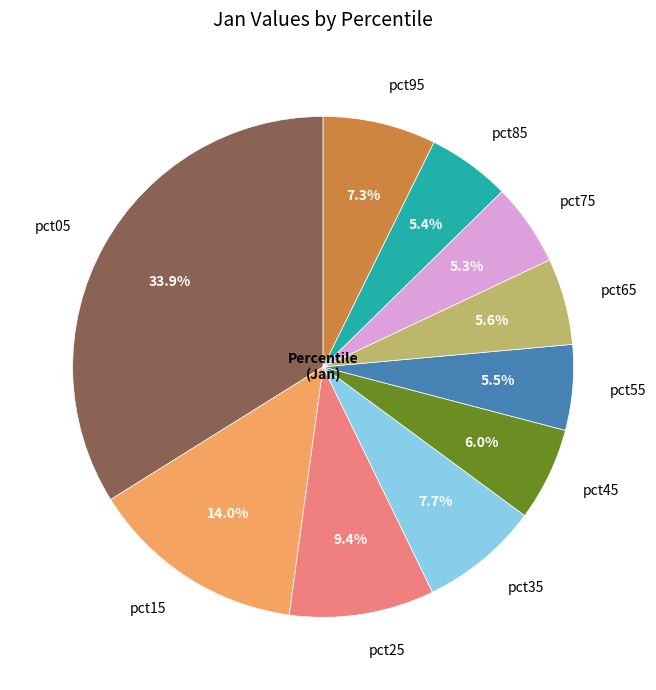

Does pct75 account for over 50% of the chart?

No